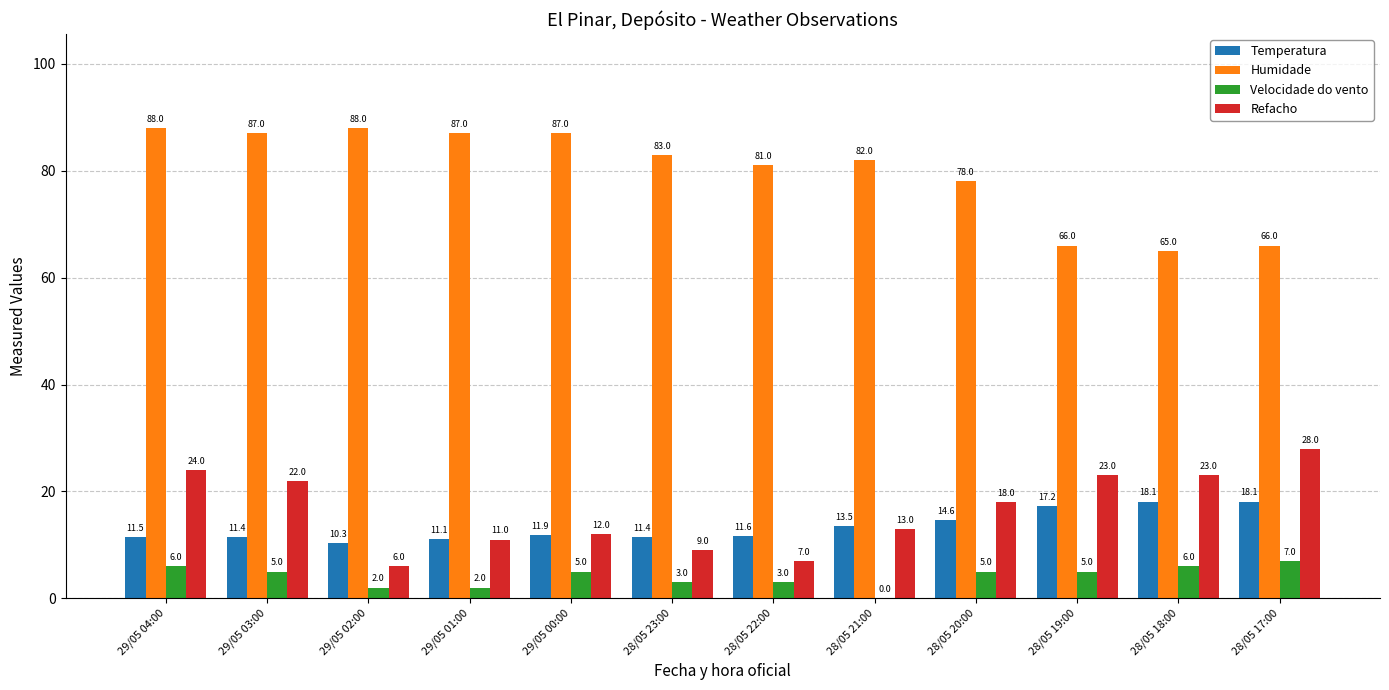

Which series has the largest total across all categories?

Humidade